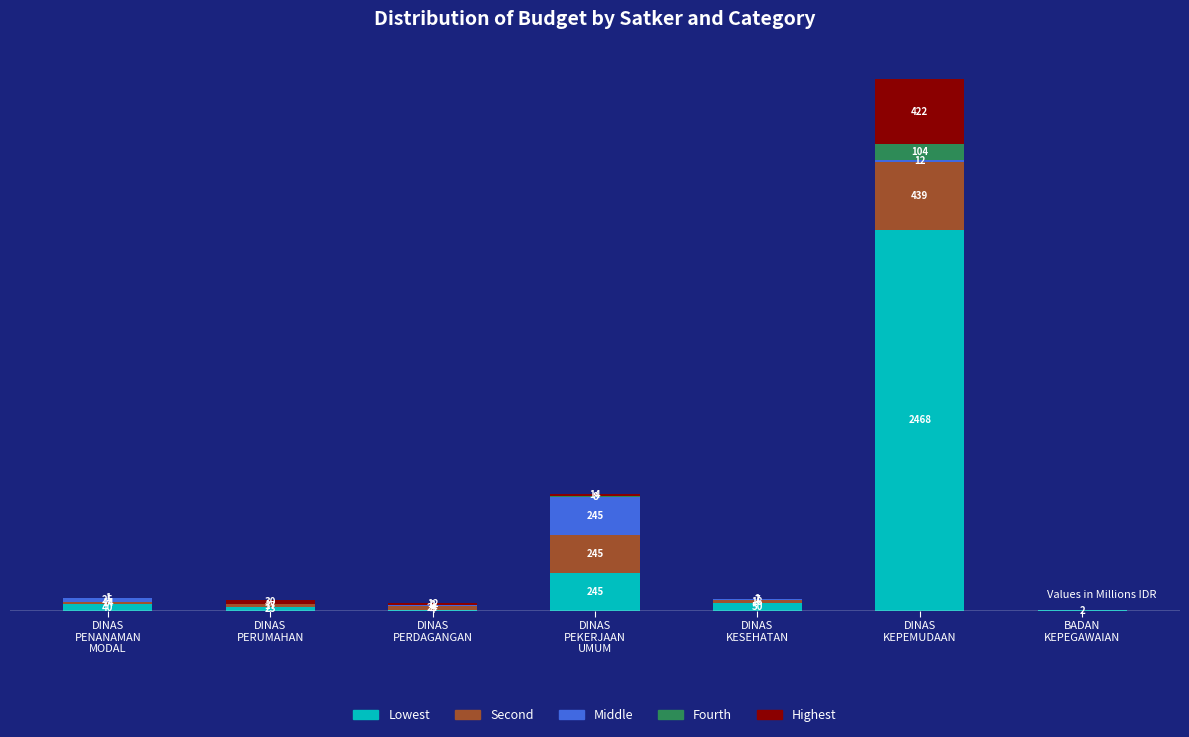

Rank the categories by Highest value from highest to lowest.

DINAS
KEPEMUDAAN, DINAS
PERUMAHAN, DINAS
PEKERJAAN
UMUM, DINAS
PERDAGANGAN, DINAS
PENANAMAN
MODAL, DINAS
KESEHATAN, BADAN
KEPEGAWAIAN